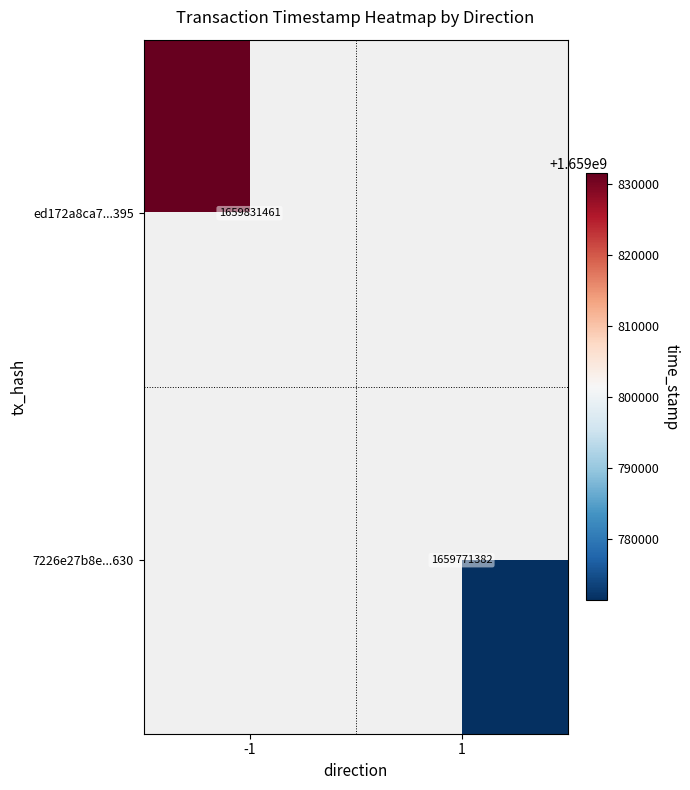

Is it true that ed172a8ca7...395 equals 616905372 at -1?

False